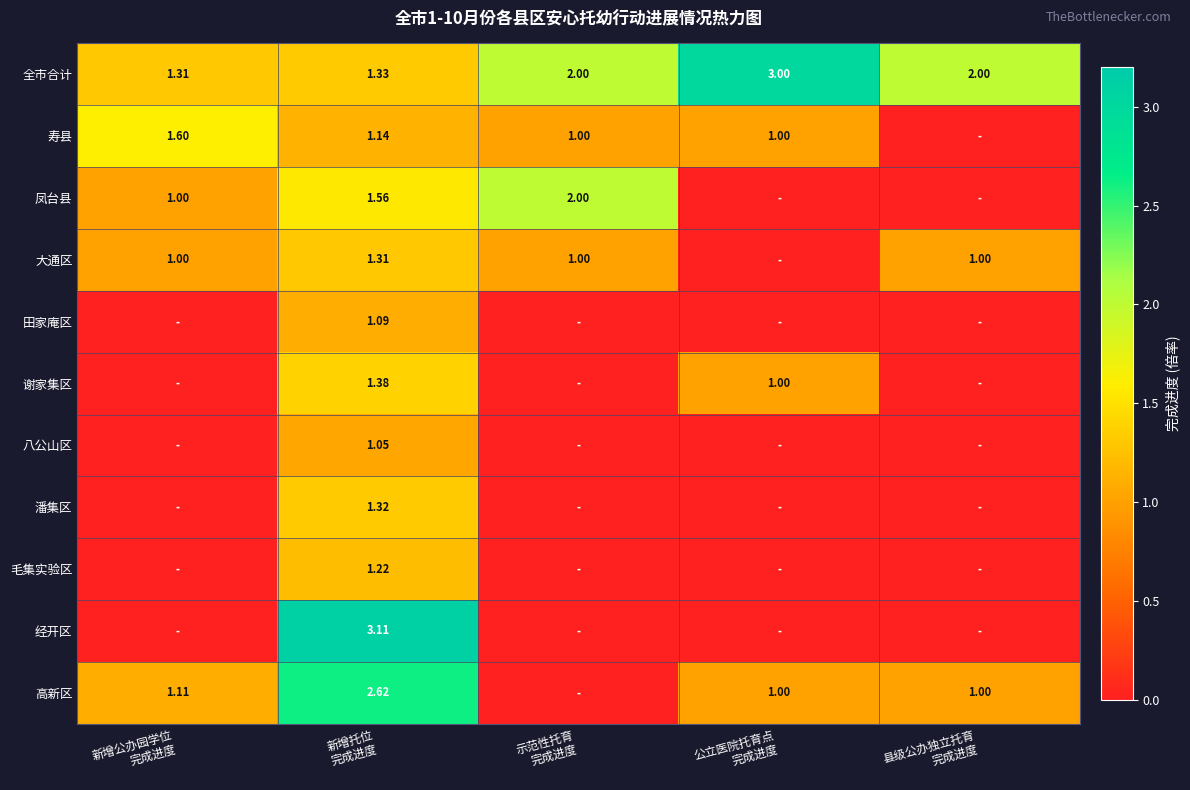

Is the value of 潘集区 at 新增公办园学位 完成进度 greater than the value of 寿县 at 新增托位 完成进度?

No